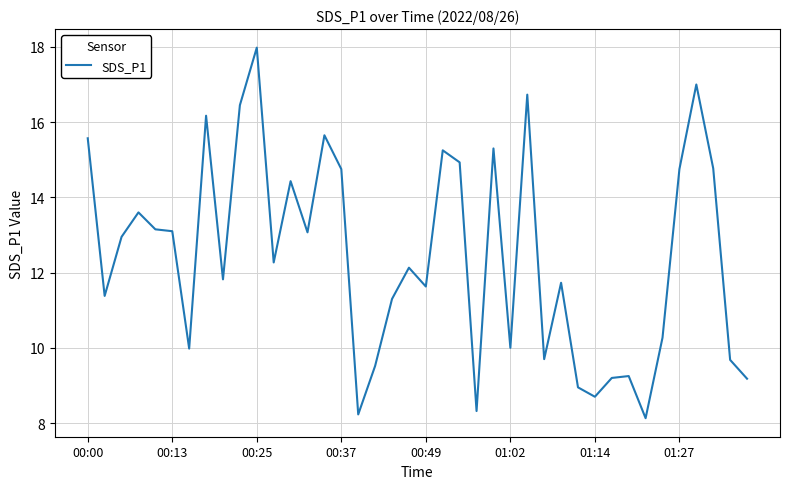

What is the smallest value displayed?

8.1